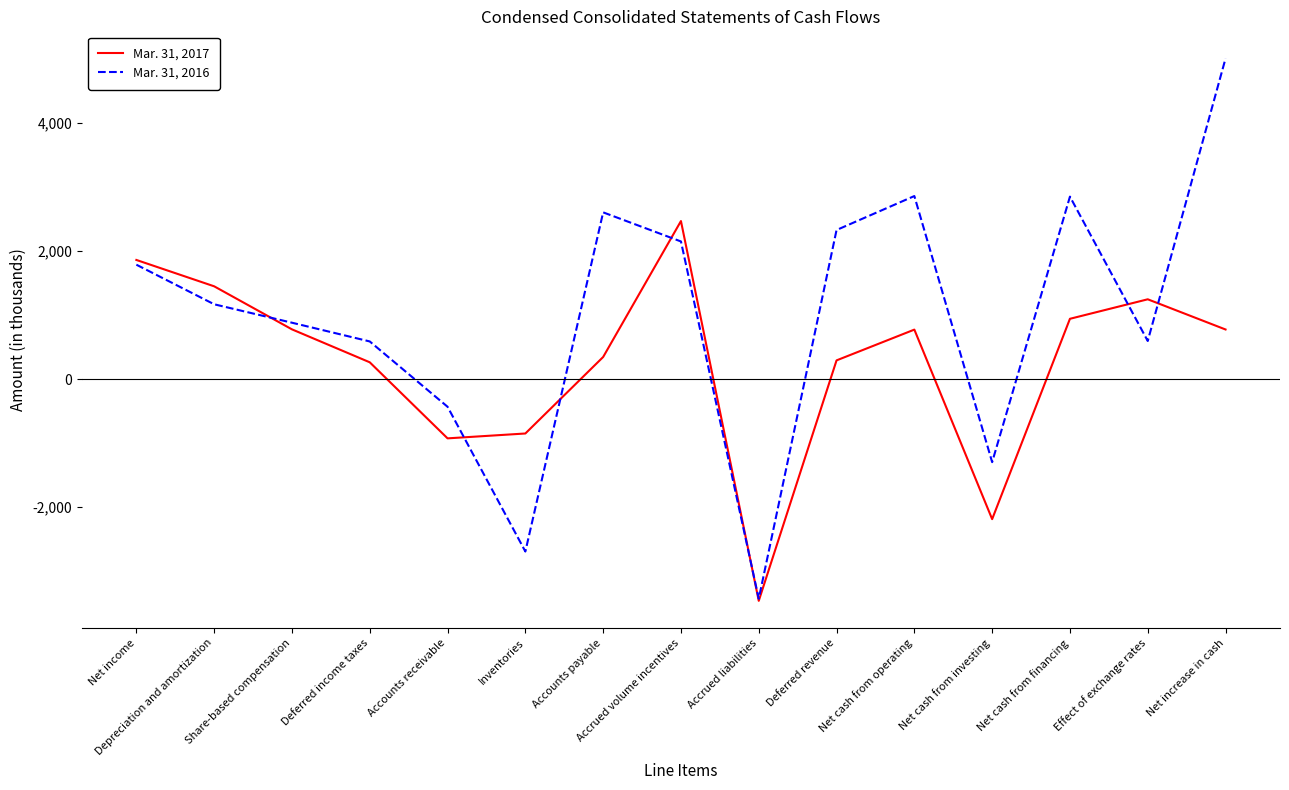

The Mar. 31, 2017 series shows -1182 at Inventories. True or false?

False